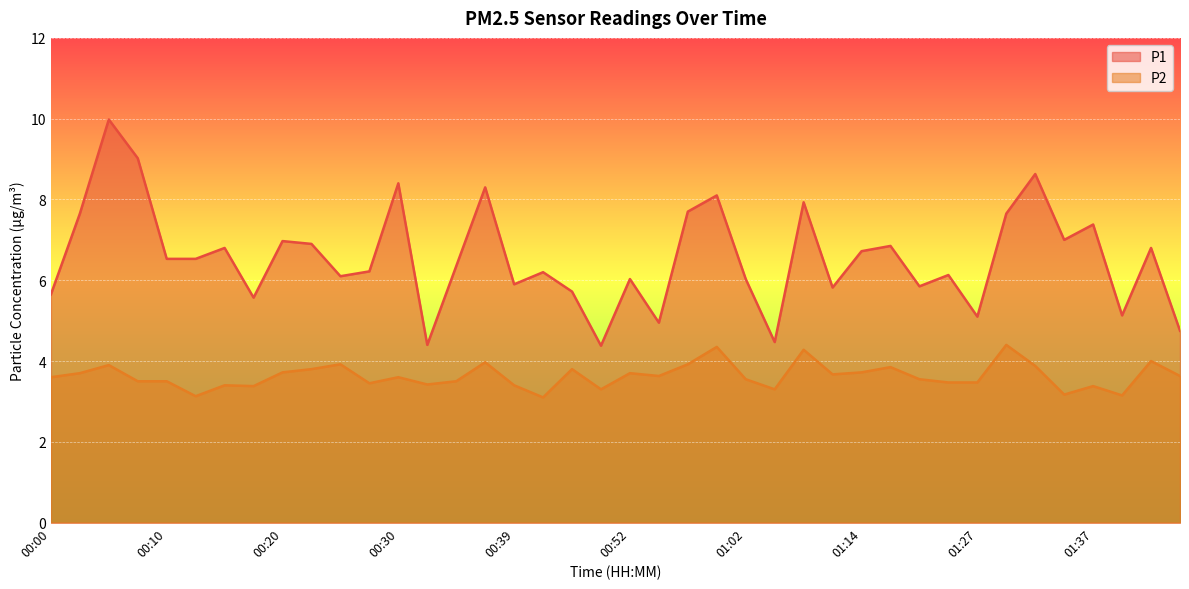

How many values in the P1 series are below 6?

13